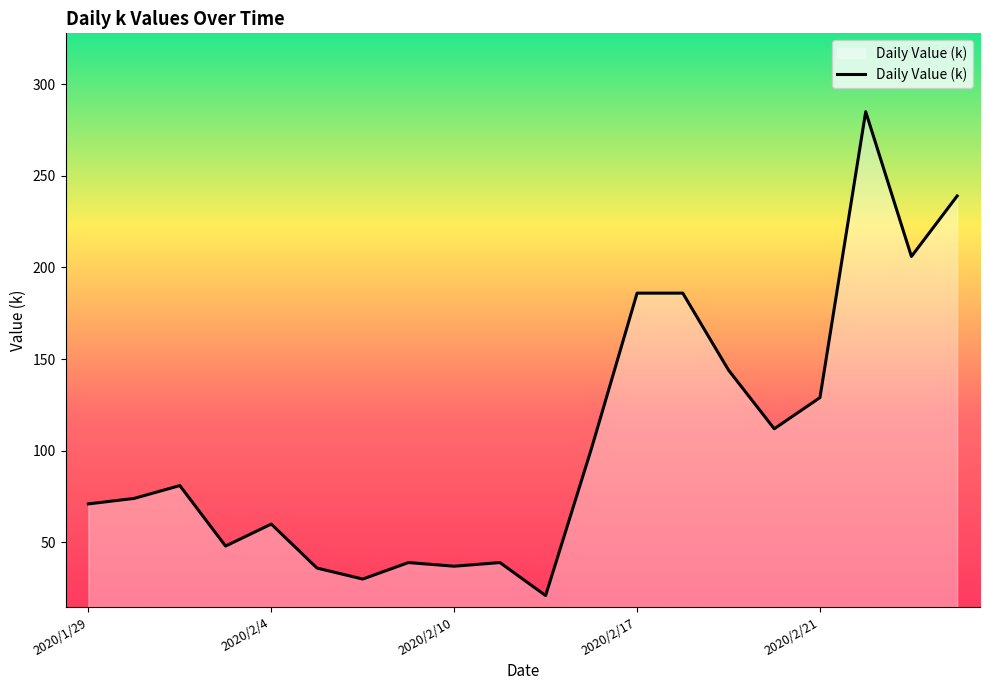

What is the smallest value displayed?

21